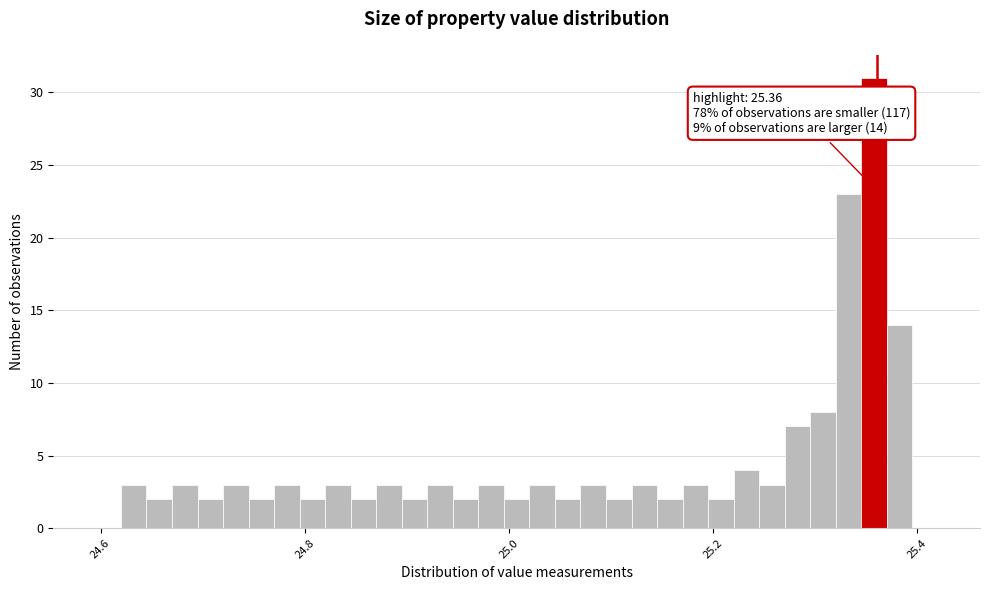

Read against the x-axis, roughly where is the centre of the tallest bar?

25.36